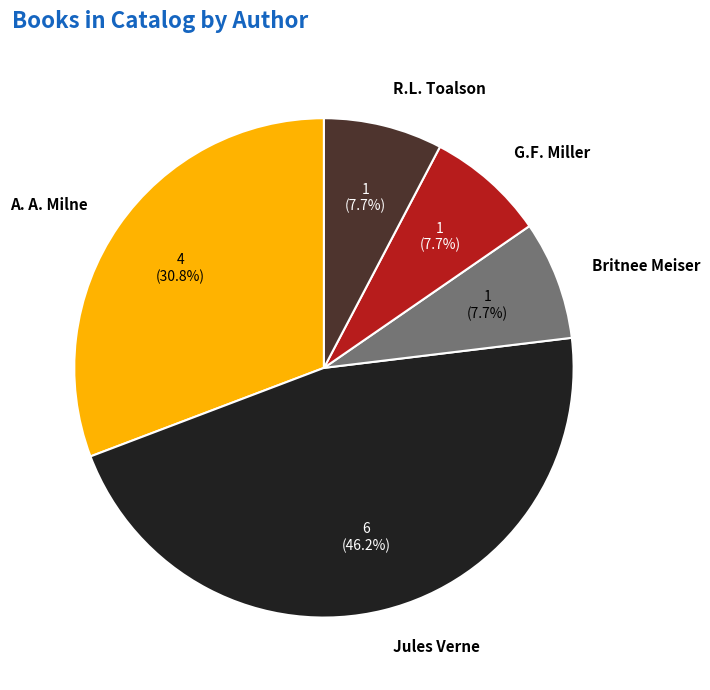

Combined, what portion of the pie is Jules Verne and R.L. Toalson?

53.8%